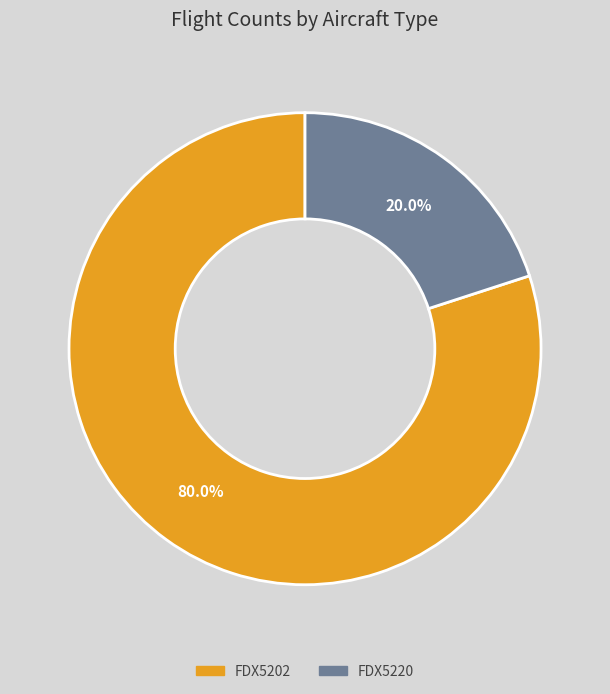

What is the largest slice in the pie chart?

FDX5202